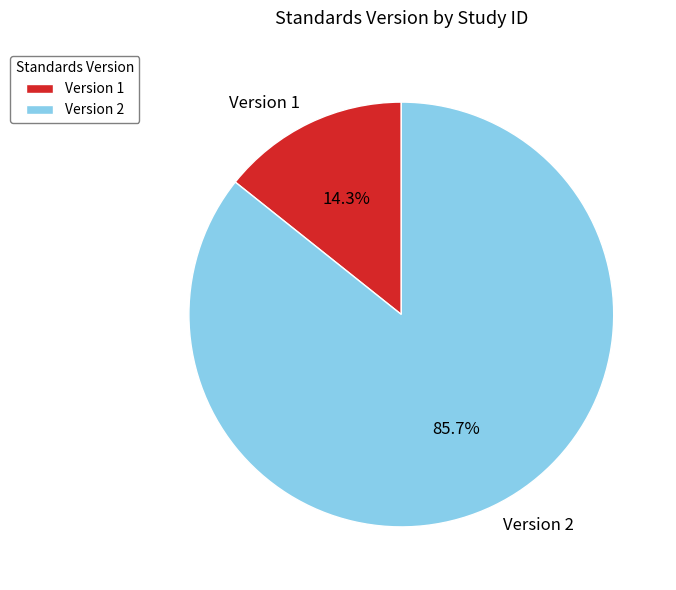

Rank the categories by value from lowest to highest.

Version 1, Version 2